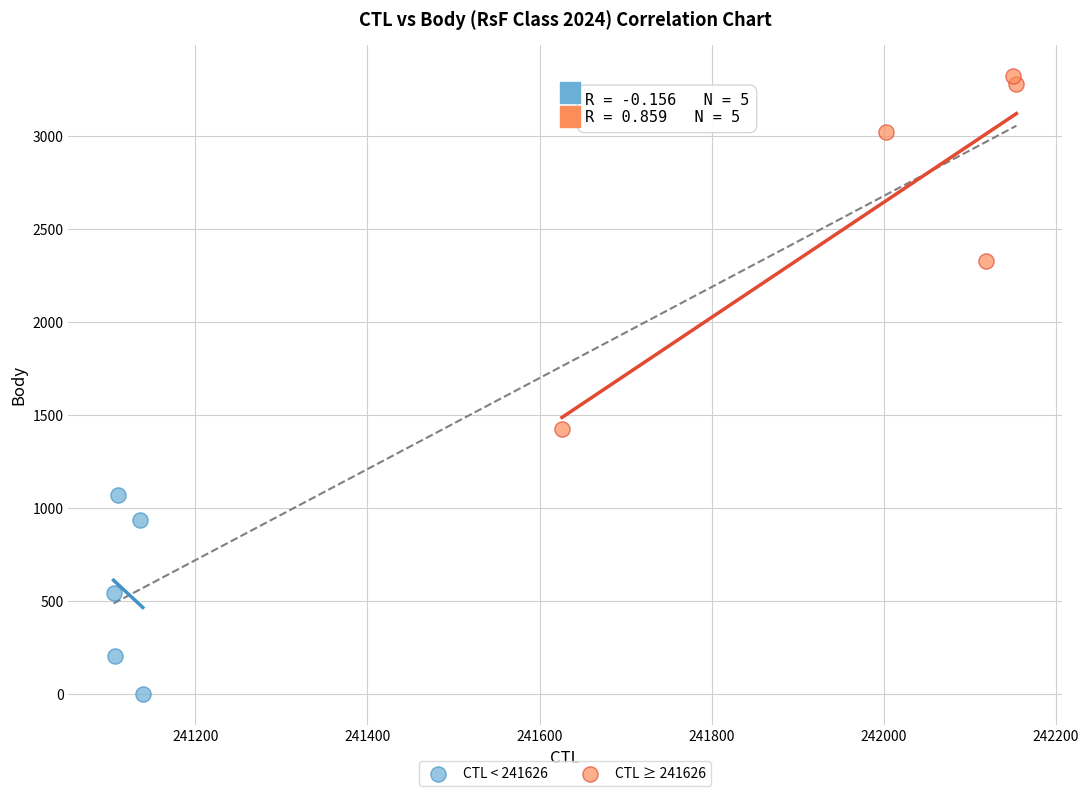

Which series contains the highest Y value?

CTL ≥ 241626